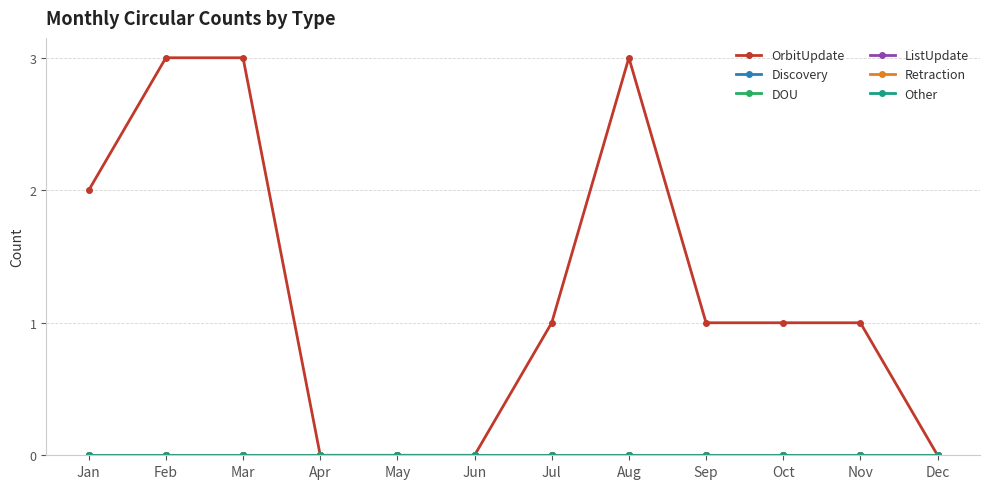

Is it true that DOU equals 0 at Sep?

True